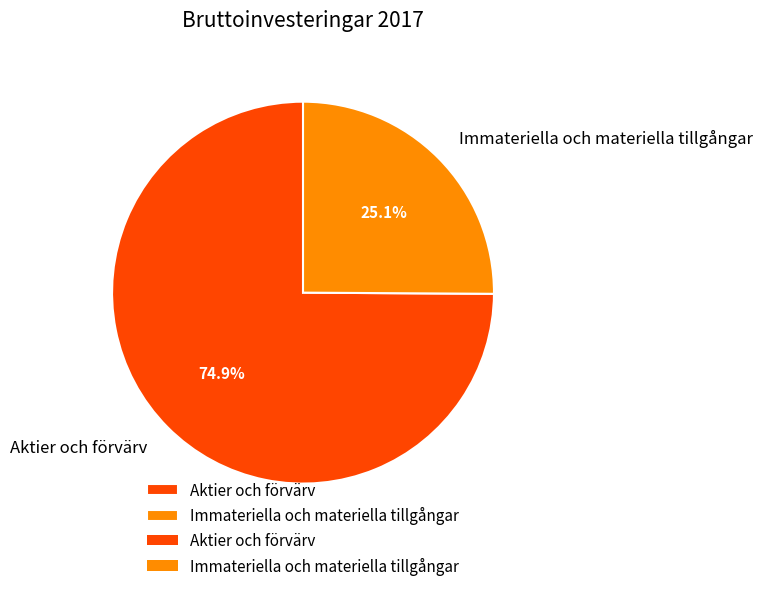

Which has a higher value, Aktier och förvärv or Immateriella och materiella tillgångar?

Aktier och förvärv